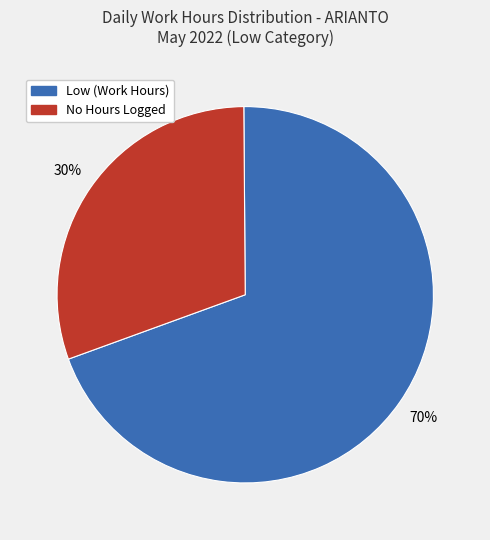

Does any single category account for the majority?

Yes